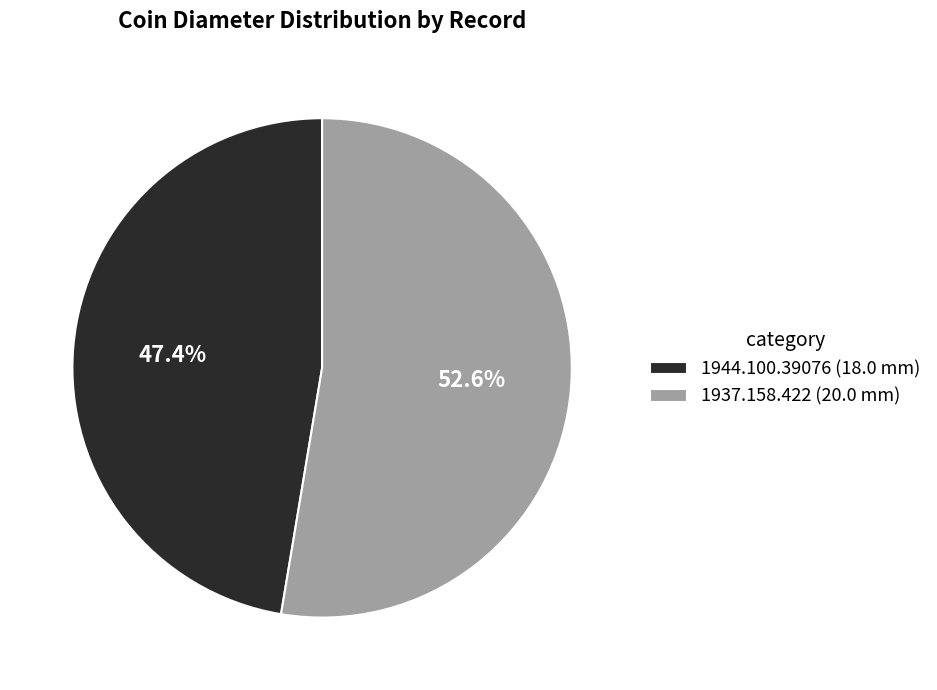

How many segments does this pie chart have?

2